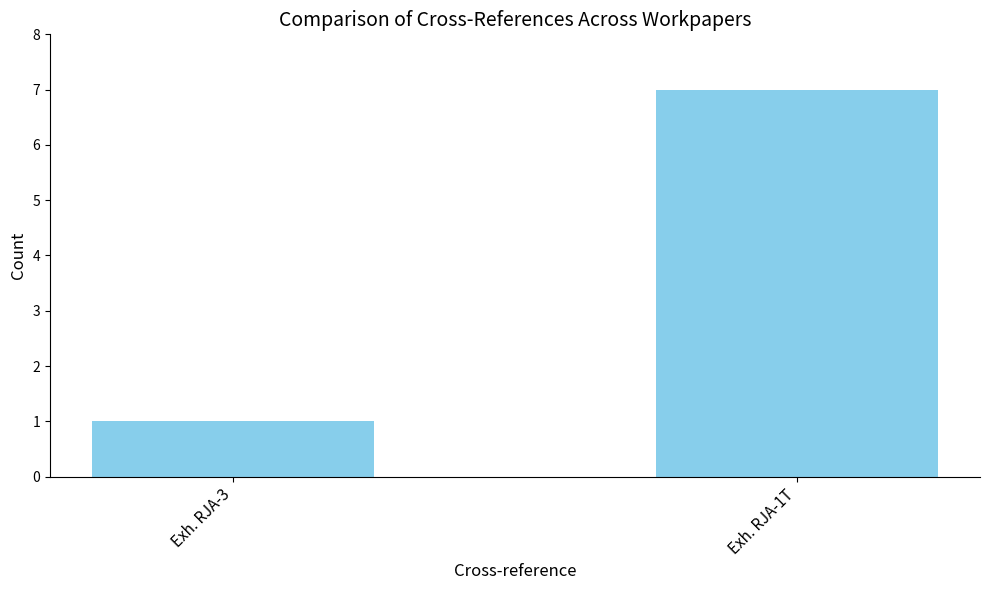

The value at Exh. RJA-1T is 7. True or false?

True